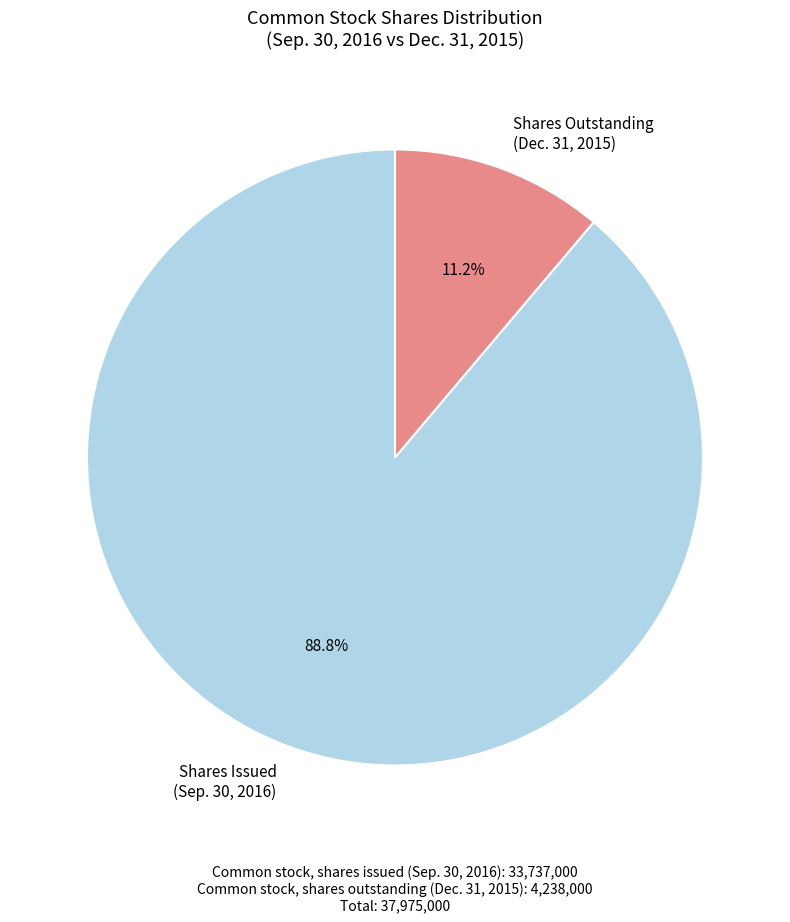

Is there a majority slice in this chart?

Yes